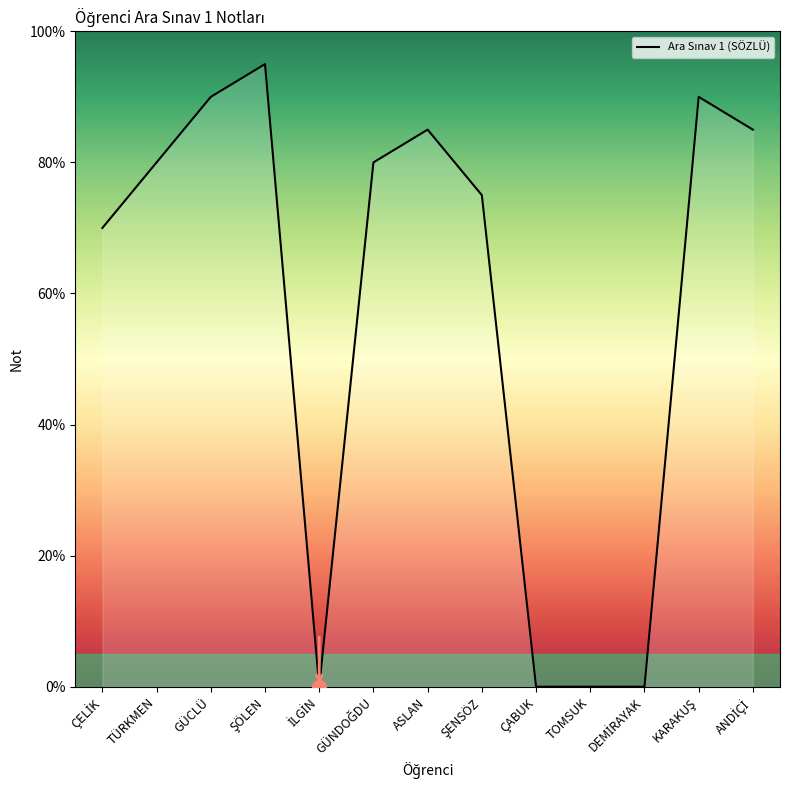

True or false: the data has more than 2 interior local peaks.

True